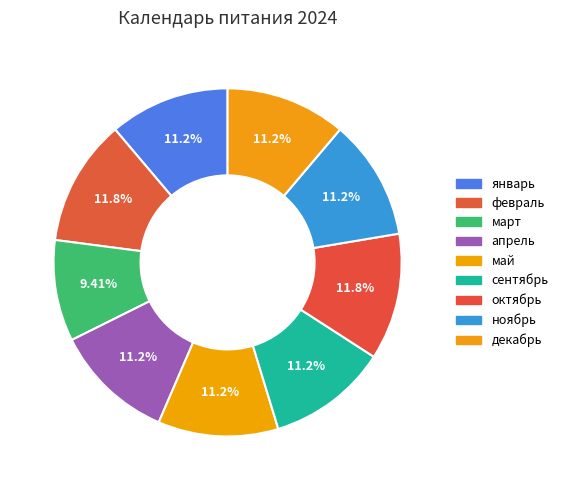

Which slice is the smallest?

март